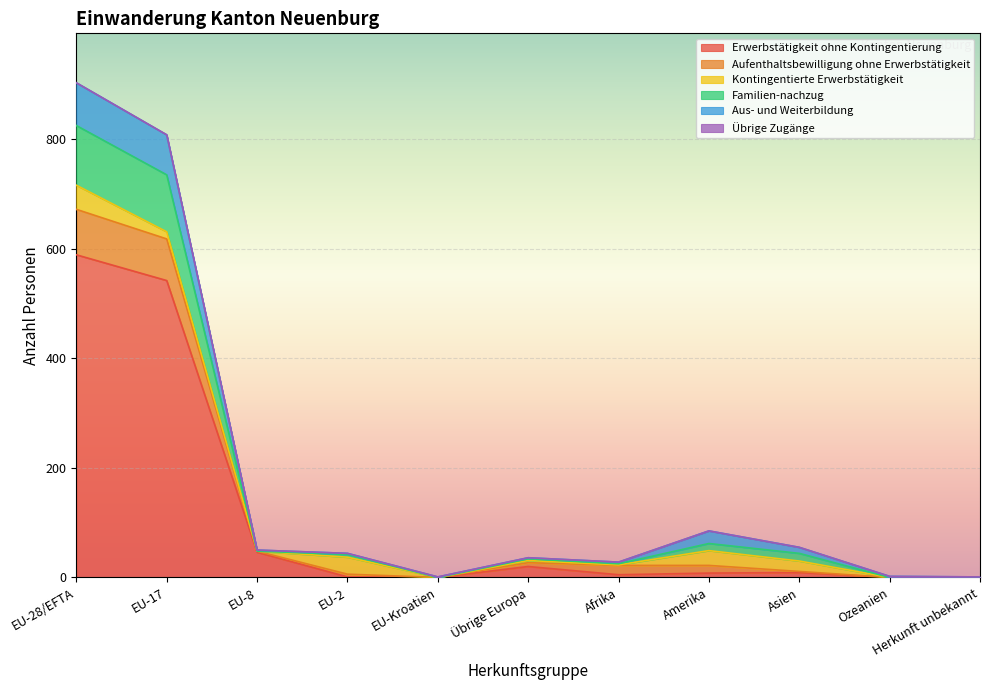

True or false: Erwerbstätigkeit ohne Kontingentierung has a value of 9 at Asien.

True